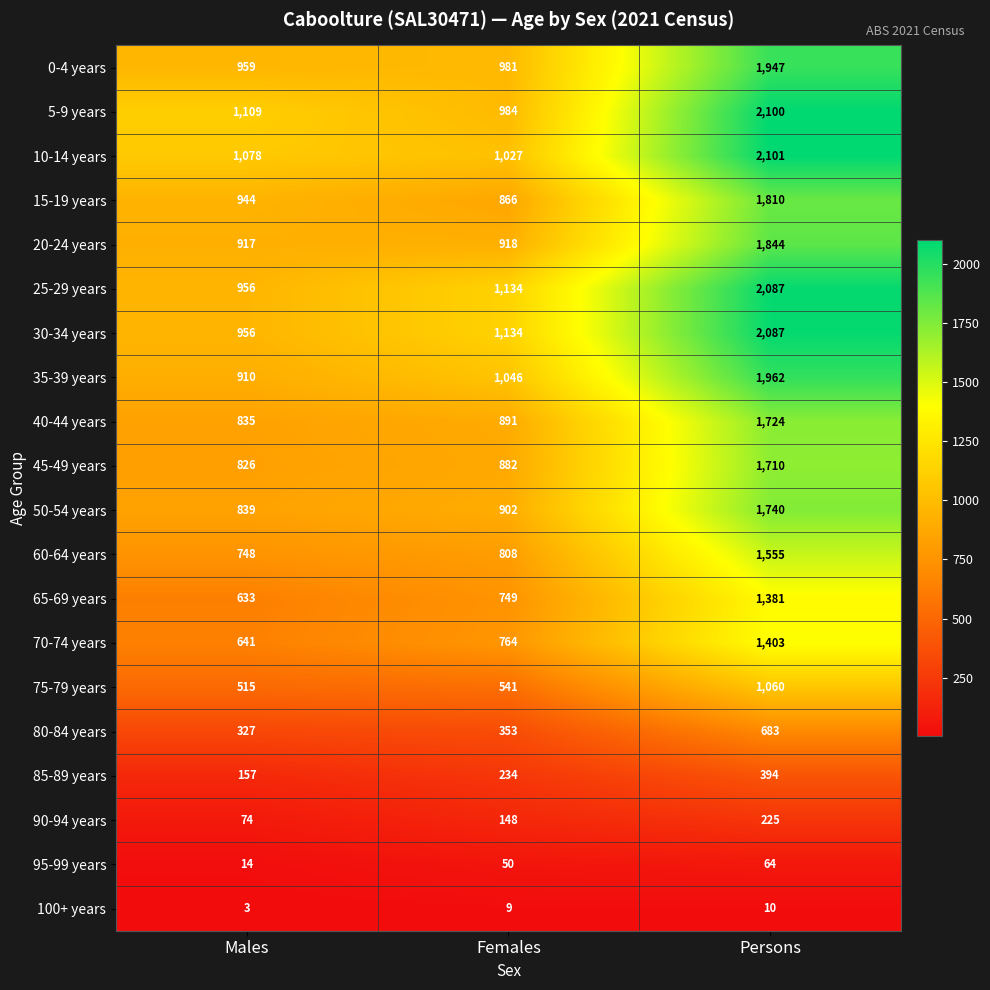

Read the 95-99 years value at Females, to the nearest 5.

50